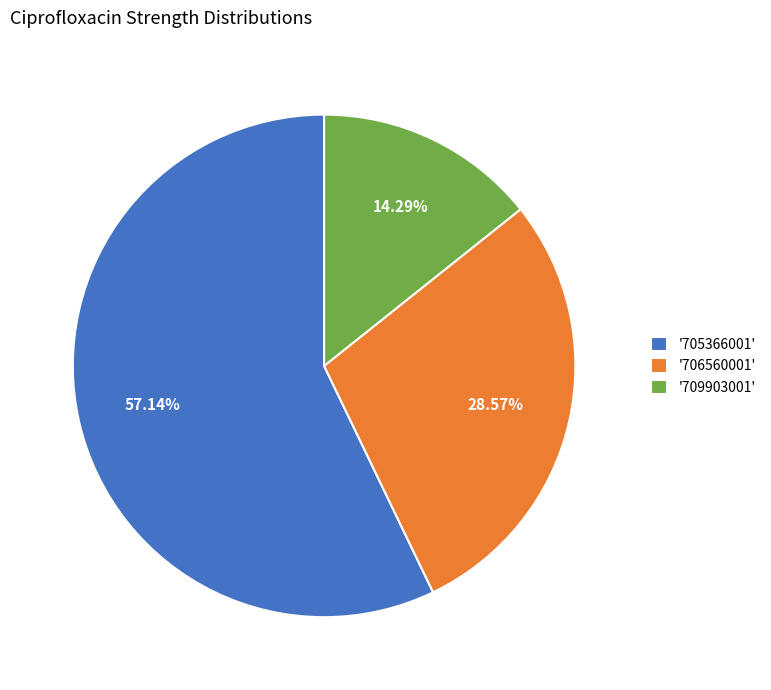

Combined, do '706560001' and '709903001' account for over 50%?

No